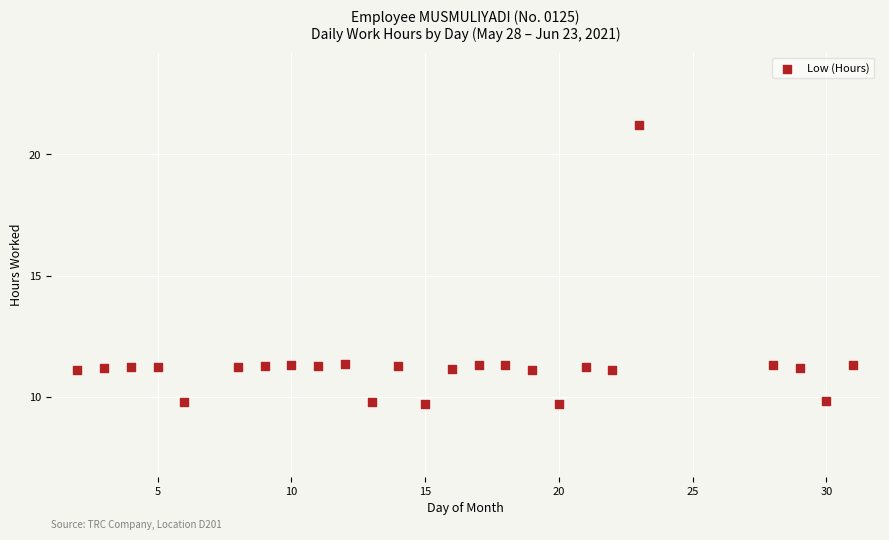

What is the range of X values (max minus min)?

29.0